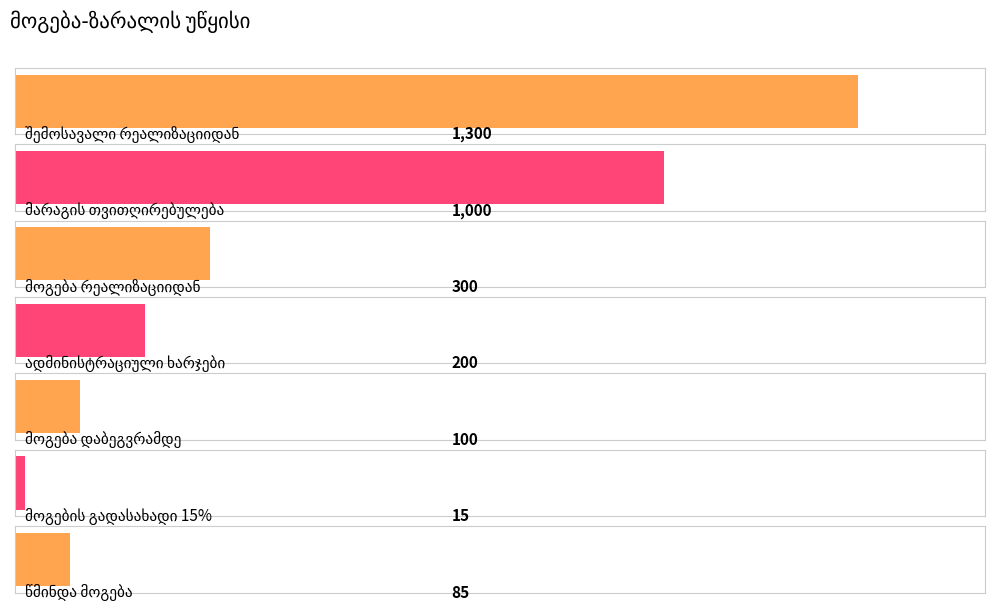

Between მოგება დაბეგვრამდე and შემოსავალი რეალიზაციიდან, which is larger?

შემოსავალი რეალიზაციიდან